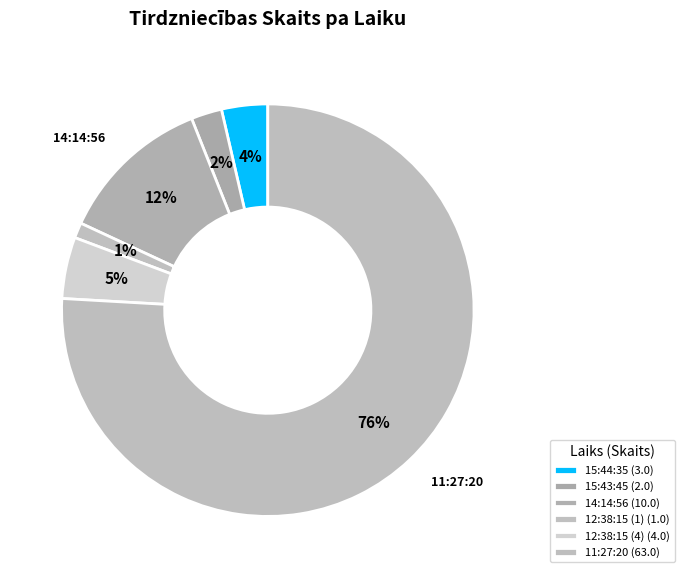

Which category accounts for the majority?

11:27:20